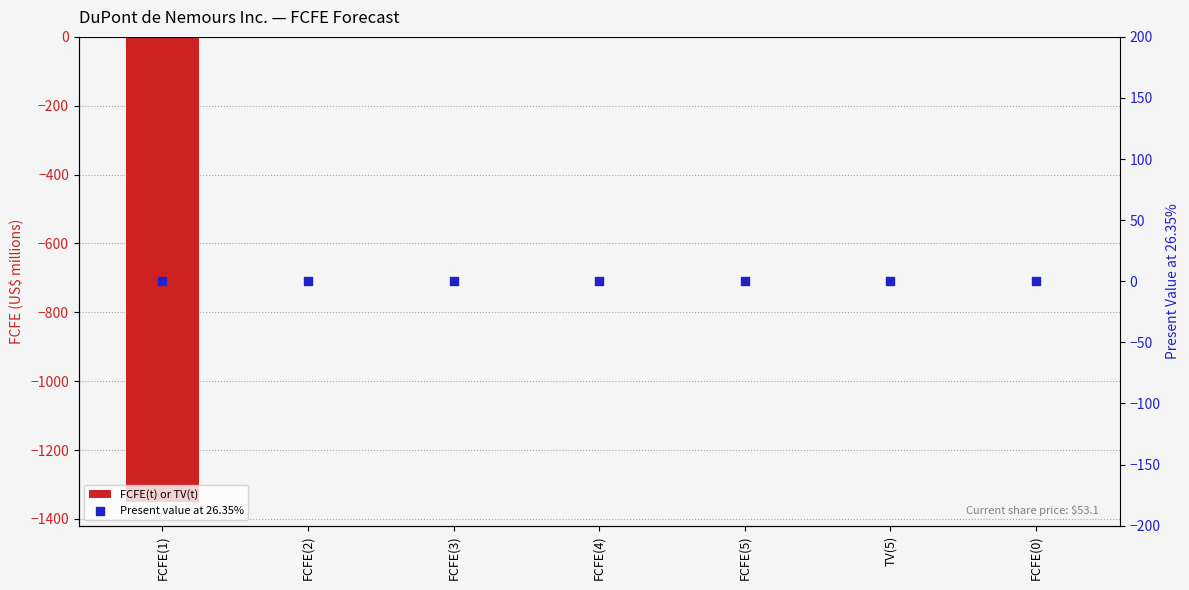

Is the value of Present value at 26.35% at FCFE(4) greater than the value of FCFE(t) or TV(t) at FCFE(0)?

No